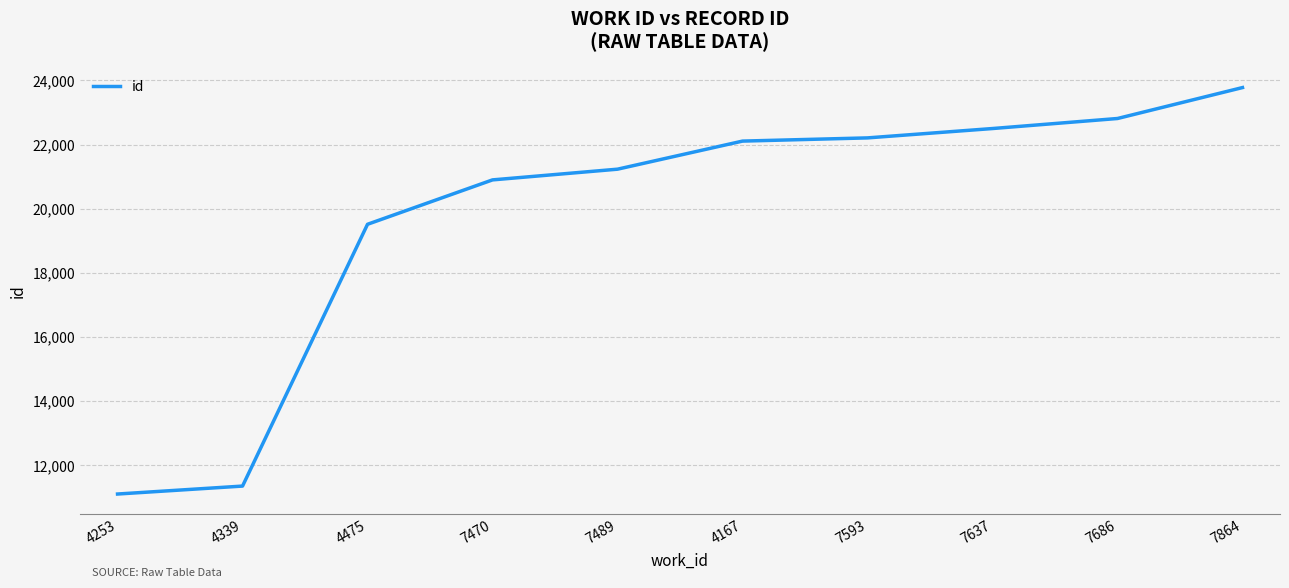

What is the change in value from 7593 to 7637?

+292